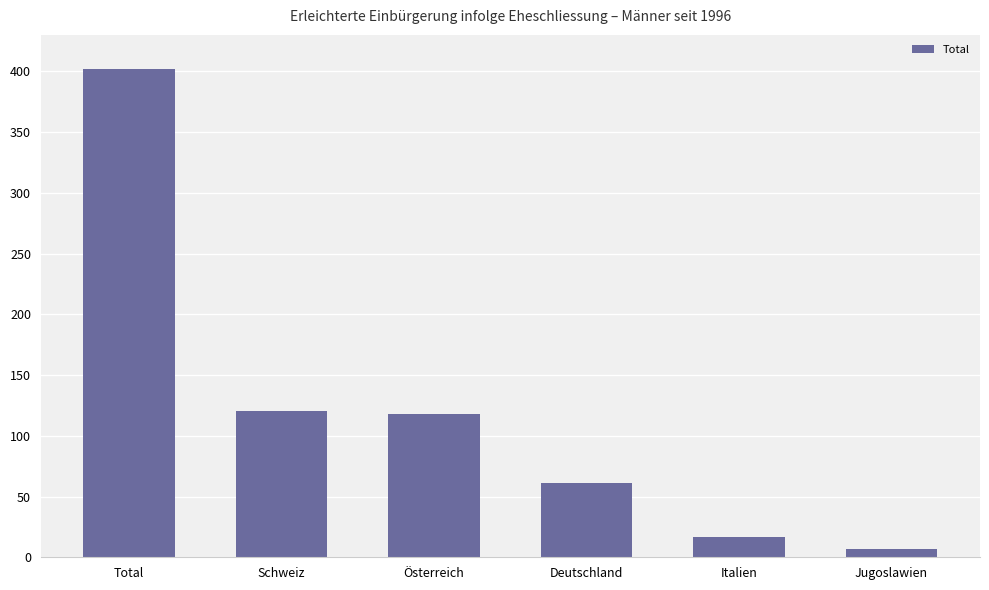

Reading left to right, extract all data points from this chart.

402	120	118	61	17	7